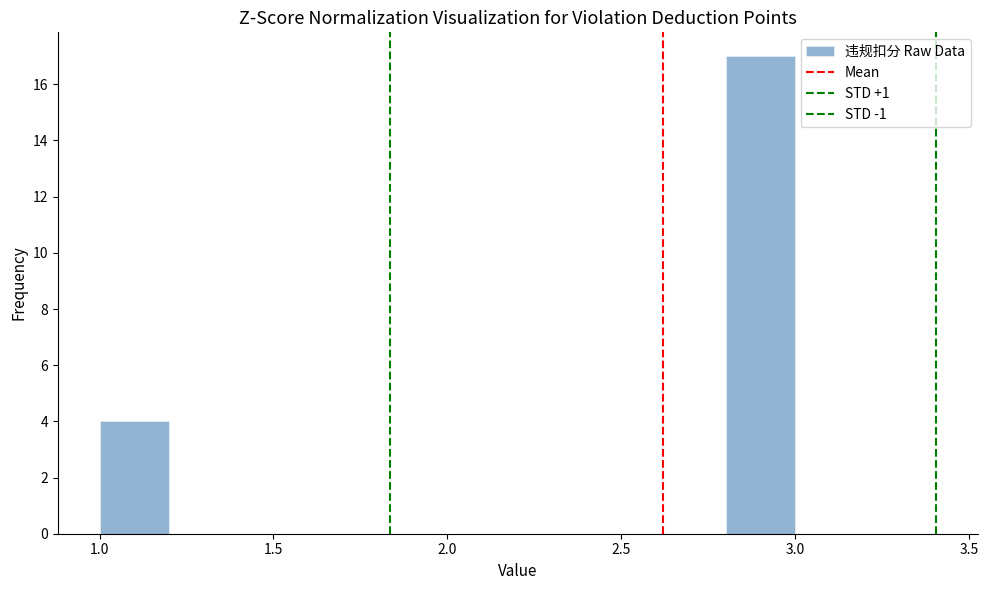

Reading left to right, list every bar in this chart as the range it spans on the x-axis followed by its height. The values are not printed on the chart, so give them approximately, as read against the axis.

1.0 to 1.2: 4
1.2 to 1.4: 0
1.4 to 1.6: 0
1.6 to 1.8: 0
1.8 to 2.0: 0
2.0 to 2.2: 0
2.2 to 2.4: 0
2.4 to 2.6: 0
2.6 to 2.8: 0
2.8 to 3.0: 17